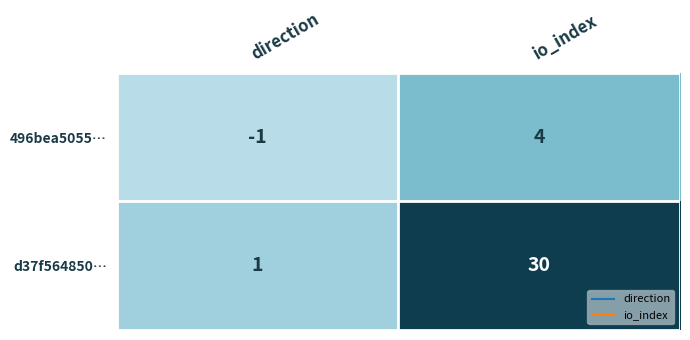

Rank the series by their average value, from lowest to highest.

496bea5055…, d37f564850…